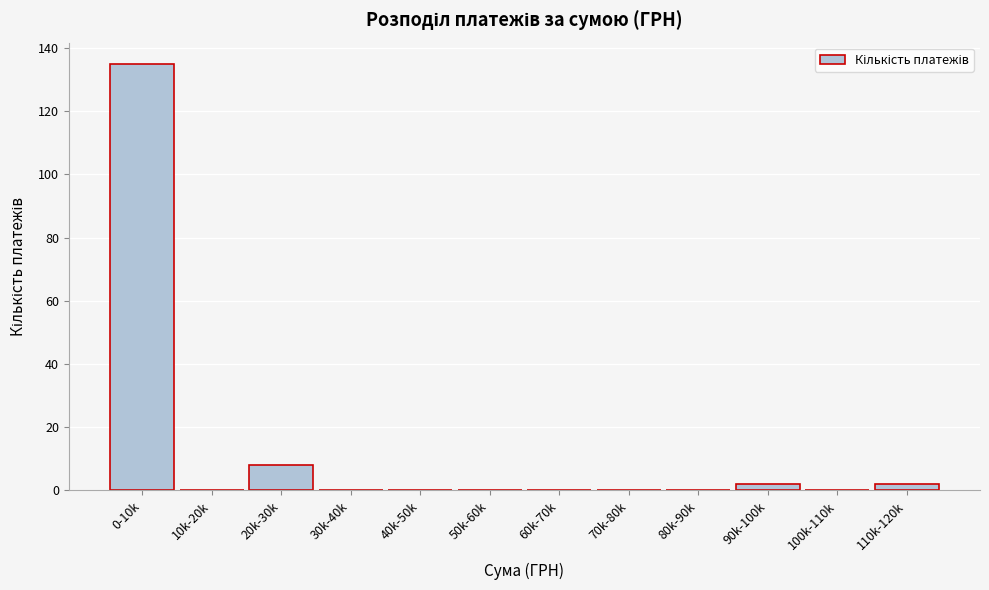

Reading left to right, list all the values displayed in this chart.

0-10k=135	10k-20k=0	20k-30k=8	30k-40k=0	40k-50k=0	50k-60k=0	60k-70k=0	70k-80k=0	80k-90k=0	90k-100k=2	100k-110k=0	110k-120k=2